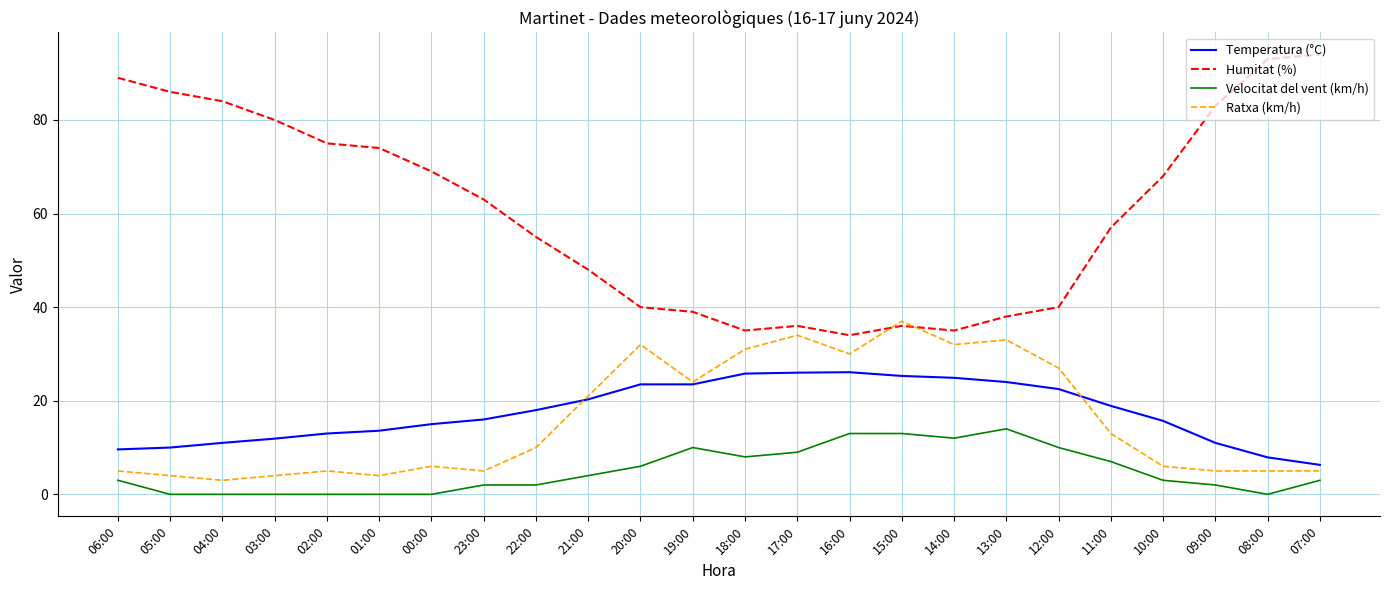

Rank the series by their maximum value, from lowest to highest.

Velocitat del vent (km/h), Temperatura (°C), Ratxa (km/h), Humitat (%)